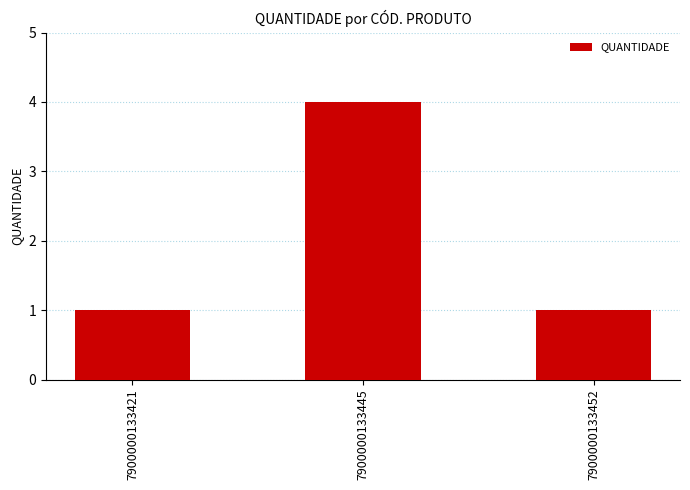

How many values are between 1 and 4?

3